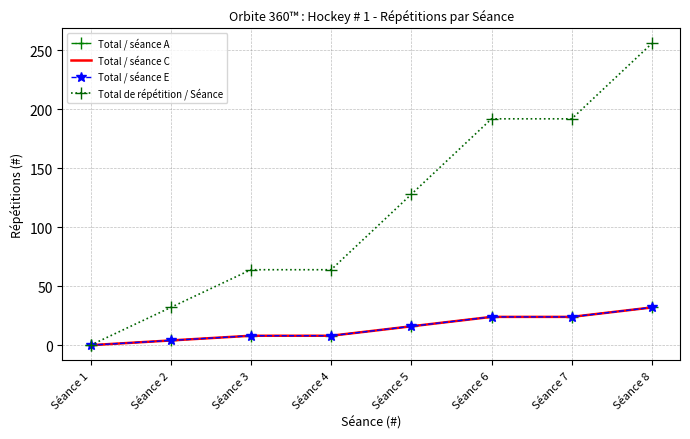

True or false: Total / séance C and Total / séance A intersect in this chart.

False